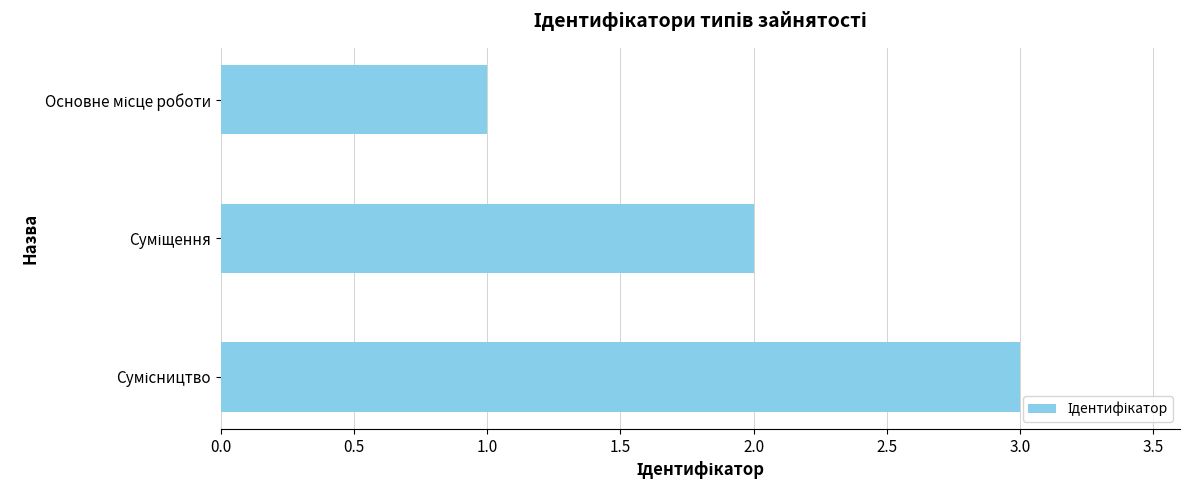

What is the greatest value displayed?

3